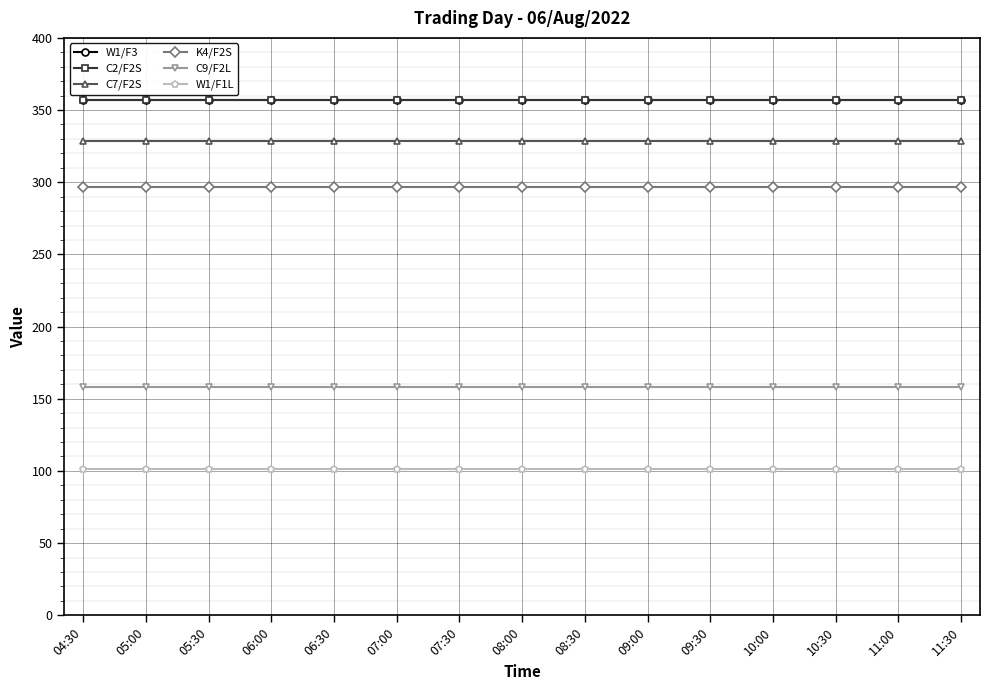

Read the C2/F2S value at 09:00.

357.2